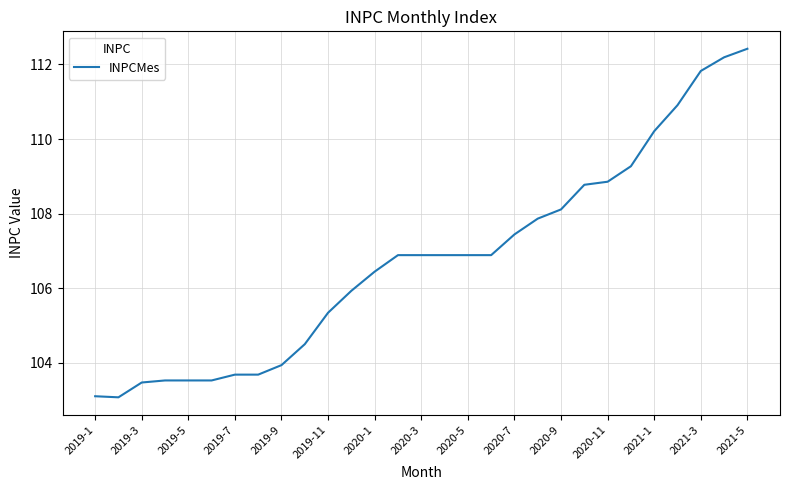

What is the maximum value shown in the chart?

112.4